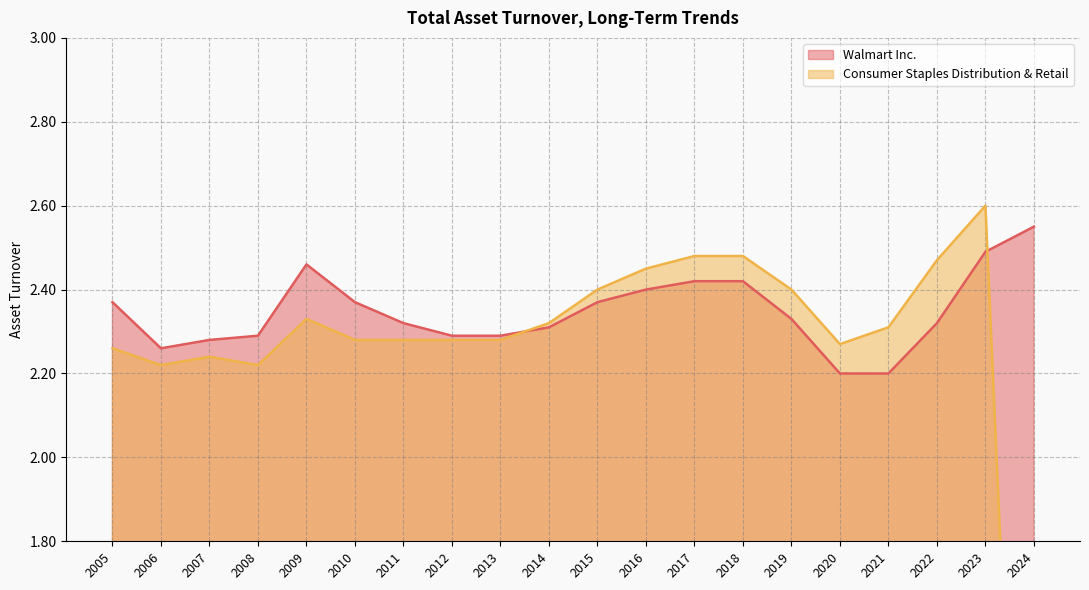

Reading left to right, extract all data points from this chart.

Walmart Inc.: 2.4	2.3	2.3	2.3	2.5	2.4	2.3	2.3	2.3	2.3	2.4	2.4	2.4	2.4	2.3	2.2	2.2	2.3	2.5	2.5
Consumer Staples Distribution & Retail: 2.3	2.2	2.2	2.2	2.3	2.3	2.3	2.3	2.3	2.3	2.4	2.5	2.5	2.5	2.4	2.3	2.3	2.5	2.6	0.0